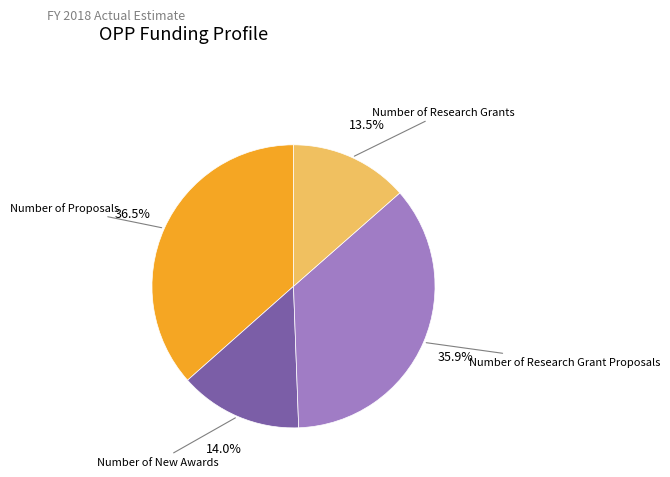

Is there a majority slice in this chart?

No